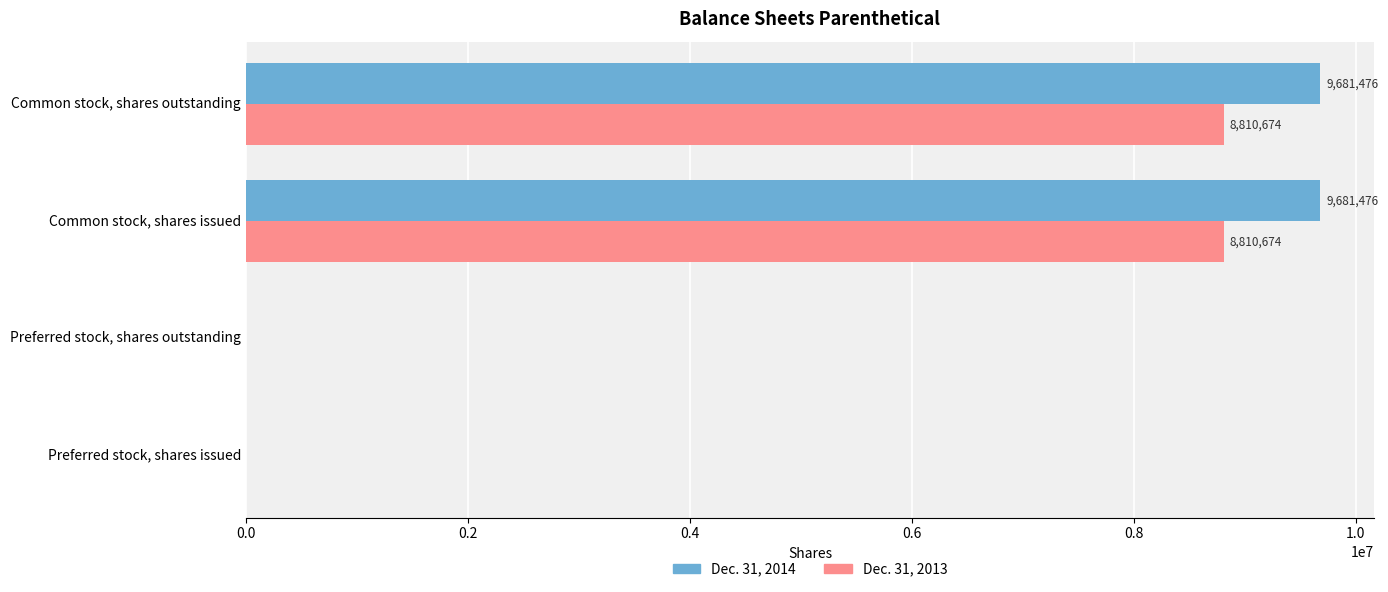

Which series has the largest total across all categories?

Dec. 31, 2014